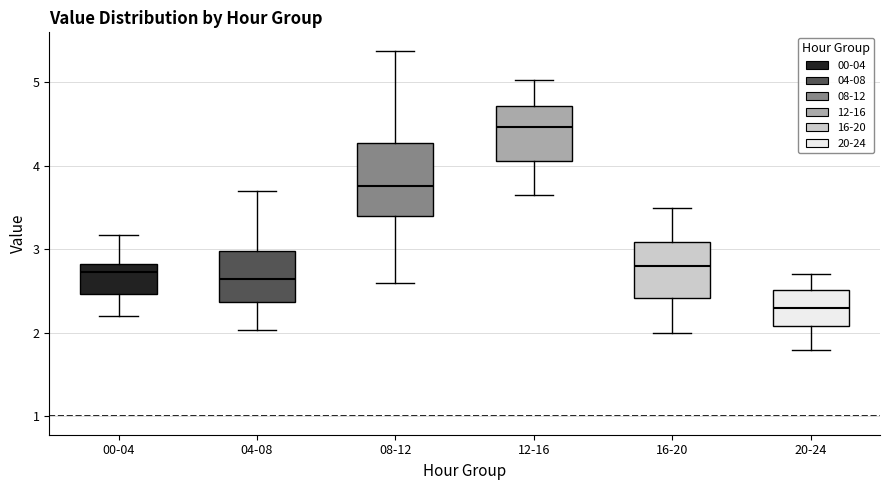

Reading left to right, read every box against the y-axis: the position of its median line, the range the box covers, and the ends of its whiskers. The values are not printed on the chart, so give them approximately, as read against the axis.

00-04: median 2.7, box 2.5 to 2.8, whiskers 2.2 to 3.2
04-08: median 2.6, box 2.4 to 3.0, whiskers 2.0 to 3.7
08-12: median 3.8, box 3.4 to 4.3, whiskers 2.6 to 5.4
12-16: median 4.5, box 4.1 to 4.7, whiskers 3.7 to 5.0
16-20: median 2.8, box 2.4 to 3.1, whiskers 2.0 to 3.5
20-24: median 2.3, box 2.1 to 2.5, whiskers 1.8 to 2.7